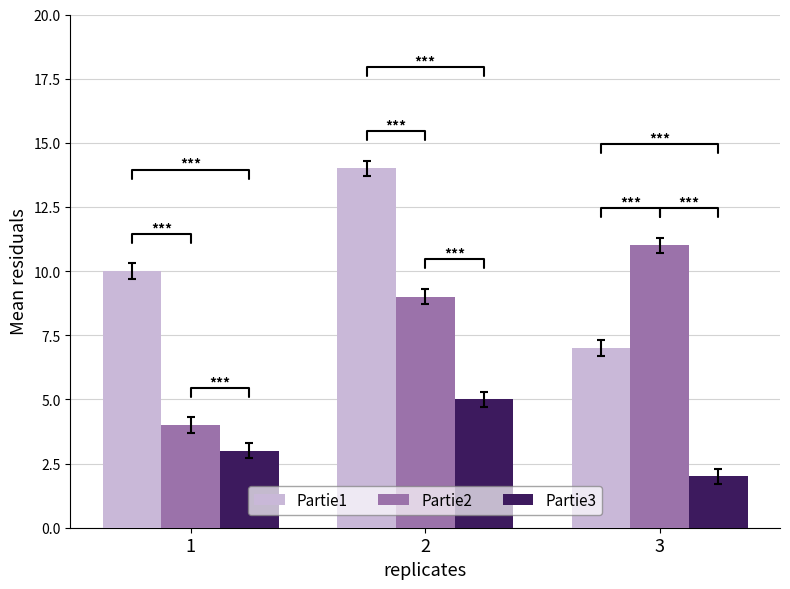

What is the value of the Partie3 bar at the 3rd from the left?

2